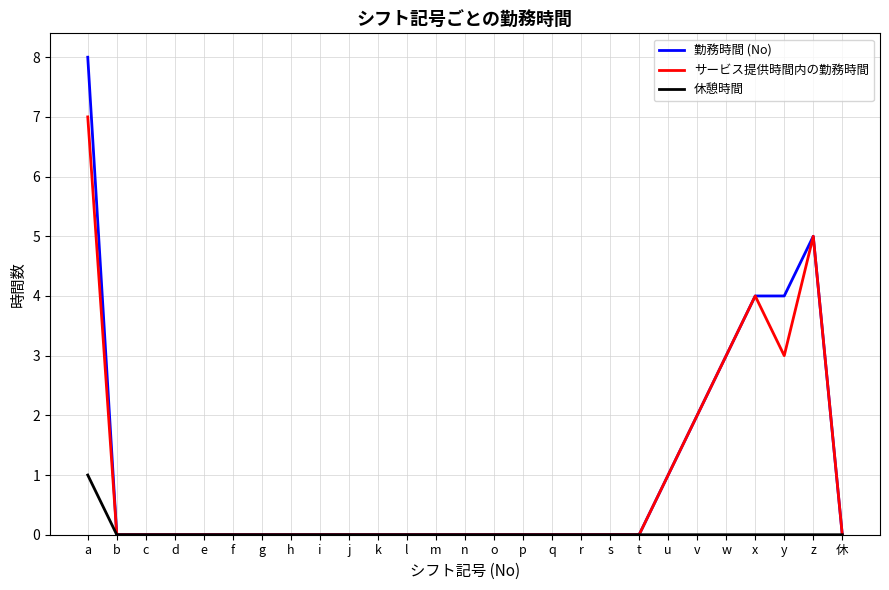

Which series has the largest range (max minus min)?

勤務時間 (No)